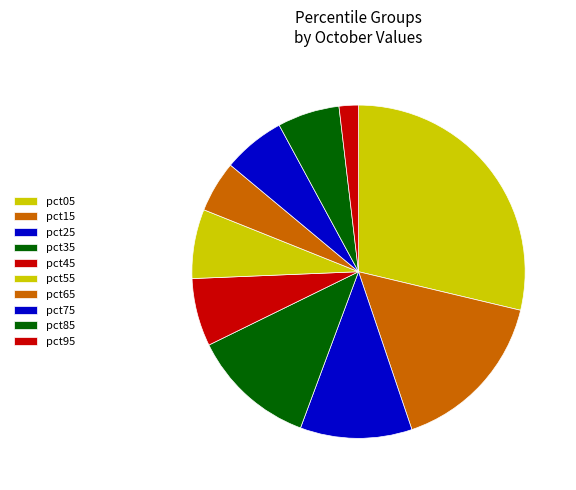

True or false: pct95 accounts for 1% of the total.

False